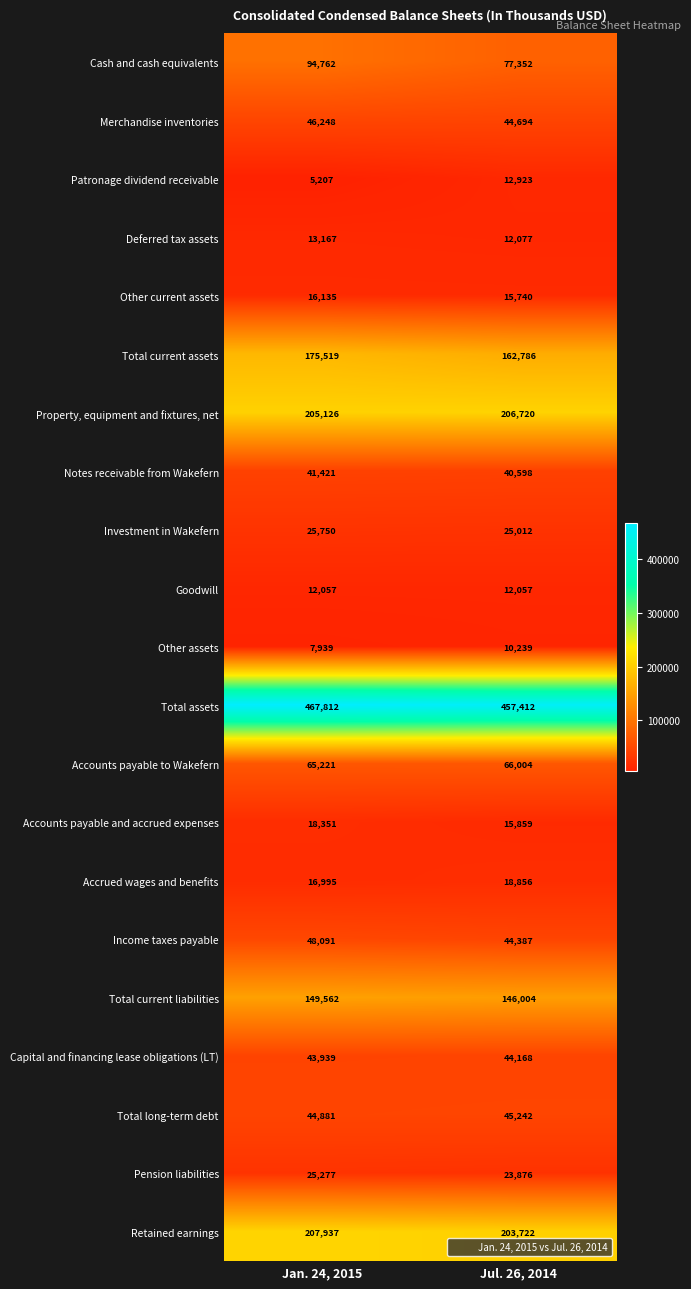

At which category is the sum across all series the highest?

Jan. 24, 2015